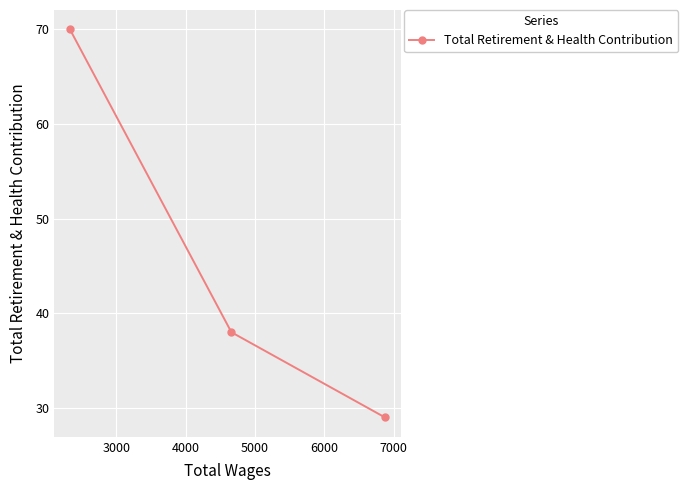

What is the value of the 2nd point from the left?

38